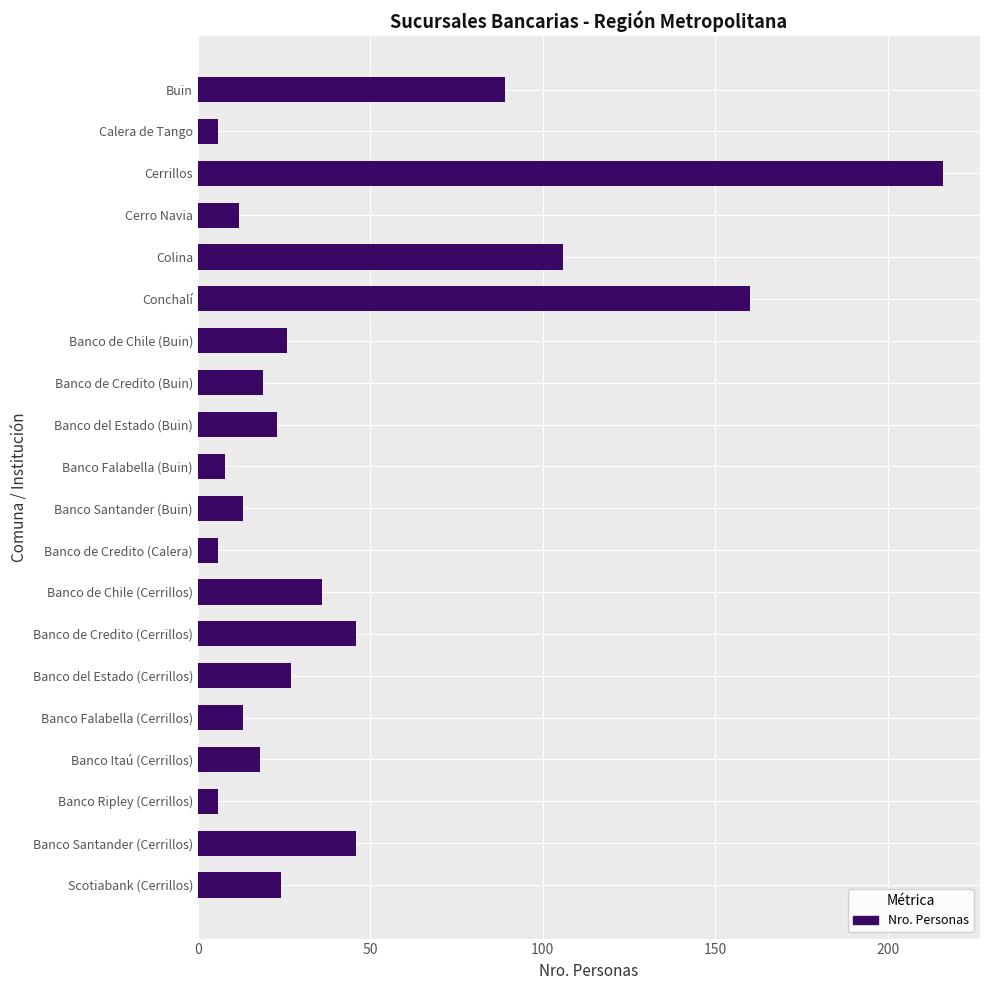

What is the ratio of the value at Scotiabank (Cerrillos) to the value at Banco de Chile (Buin)?

0.9